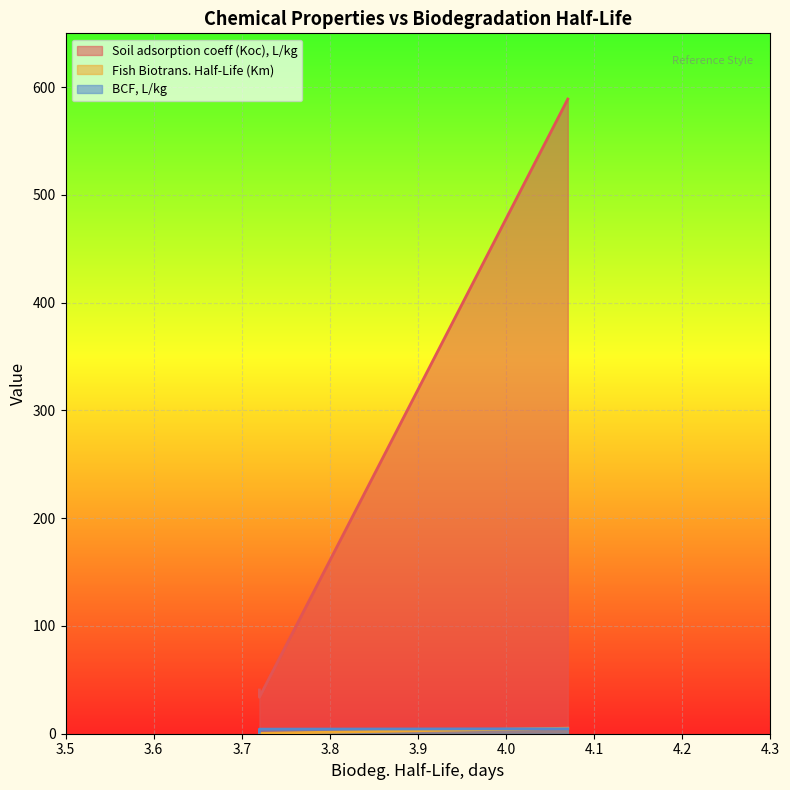

Between 3.72 and 4.07, which is larger?

4.07